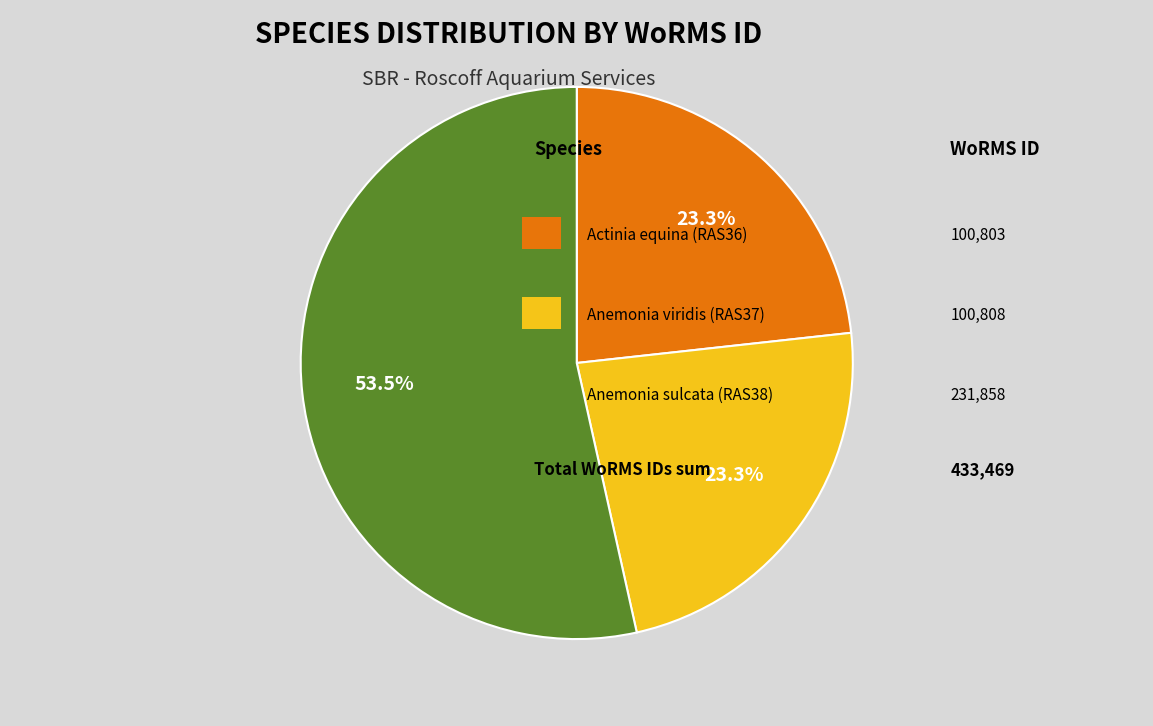

Does any single category account for the majority?

Yes